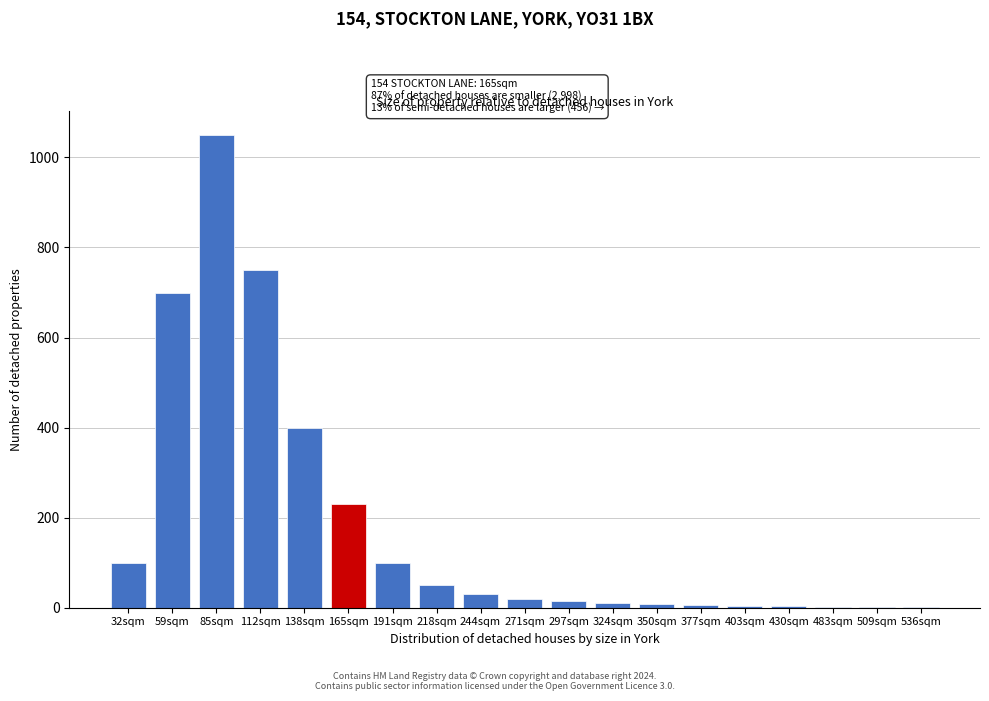

True or false: the data shows 50 at 218sqm.

True